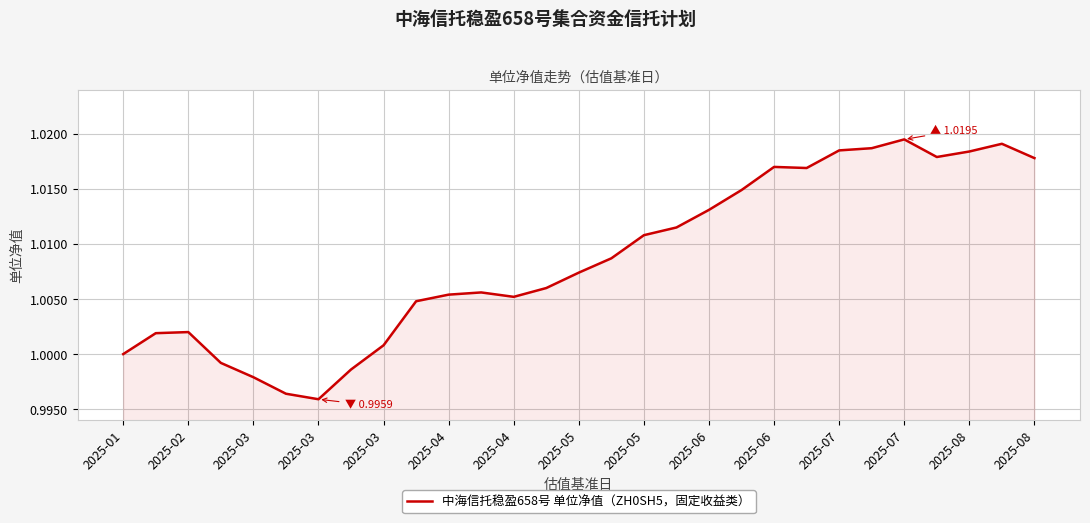

How many lines are shown in the chart?

1